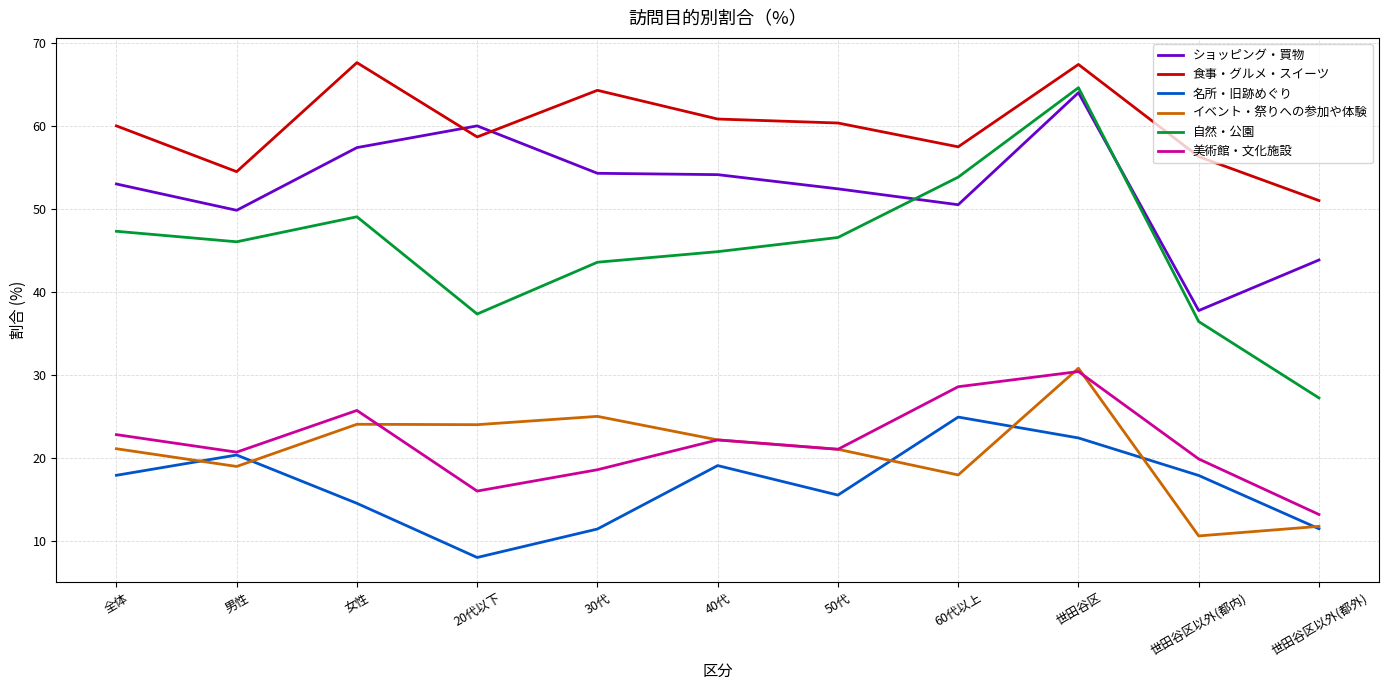

True or false: 食事・グルメ・スイーツ and 名所・旧跡めぐり intersect in this chart.

False